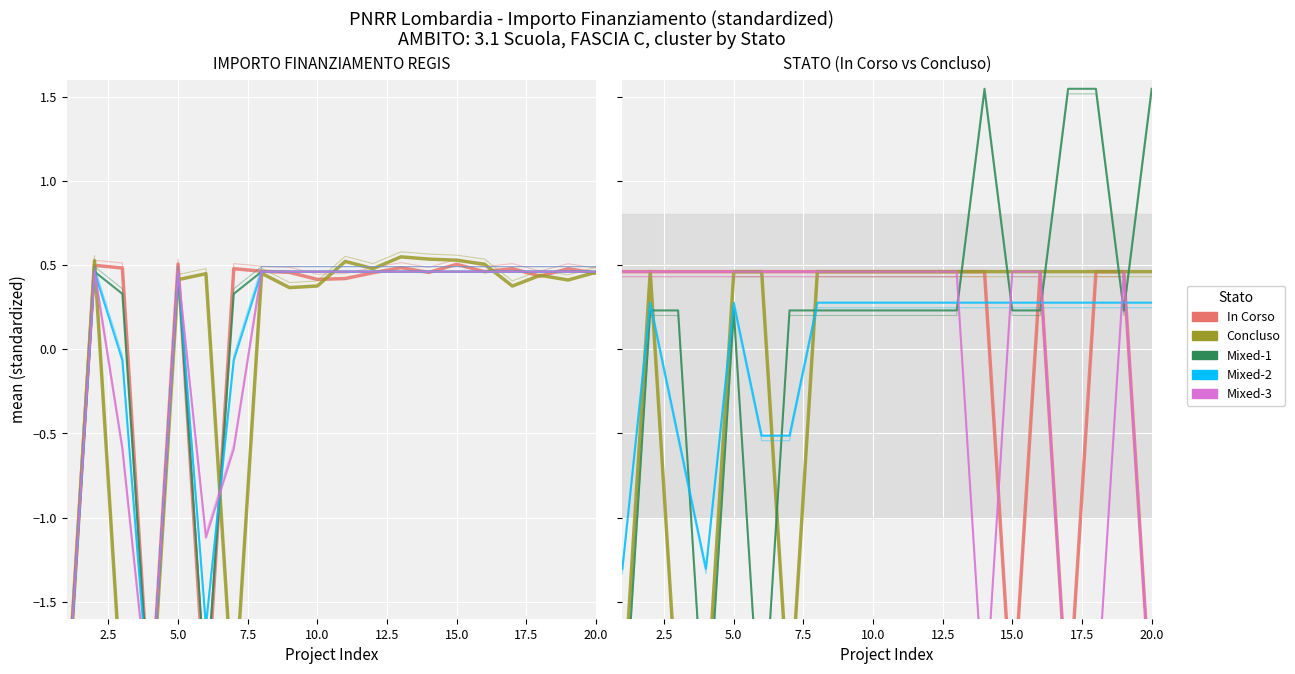

True or false: Mixed-3 and In Corso intersect in this chart.

True